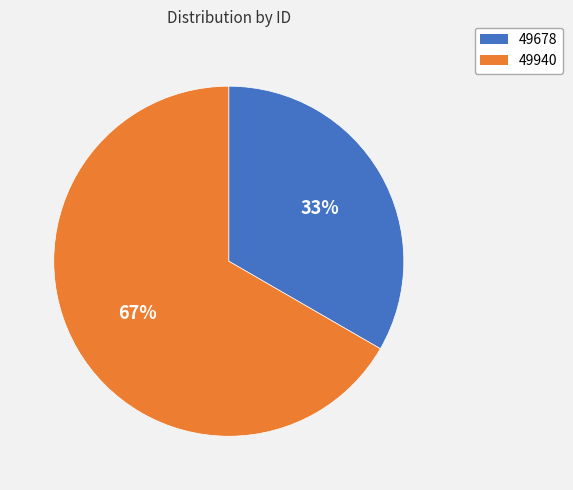

Does any single category account for the majority?

Yes